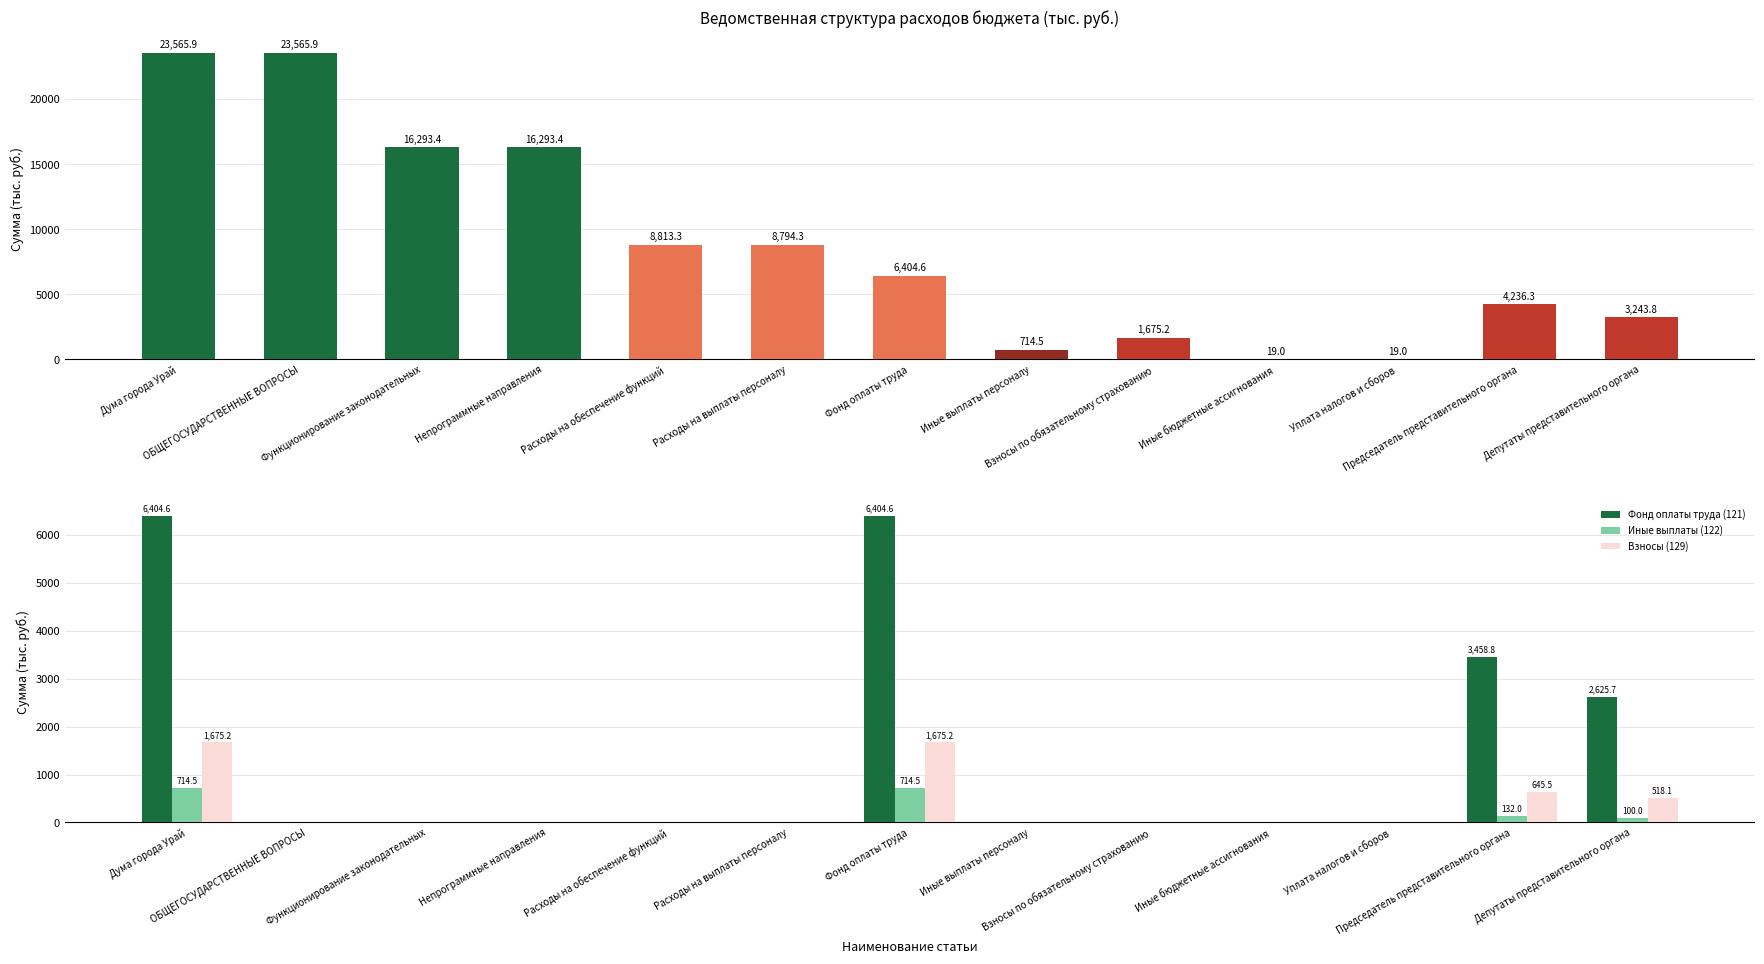

Reading right to left, extract all data points from this chart.

Сумма всего: 3243.8	4236.3	19.0	19.0	1675.2	714.5	6404.6	8794.3	8813.3	16293.4	16293.4	23565.9	23565.9
Фонд оплаты труда (121): 2625.7	3458.8	0.0	0.0	0.0	0.0	6404.6	0.0	0.0	0.0	0.0	0.0	6404.6
Иные выплаты (122): 100.0	132.0	0.0	0.0	0.0	0.0	714.5	0.0	0.0	0.0	0.0	0.0	714.5
Взносы (129): 518.1	645.5	0.0	0.0	0.0	0.0	1675.2	0.0	0.0	0.0	0.0	0.0	1675.2